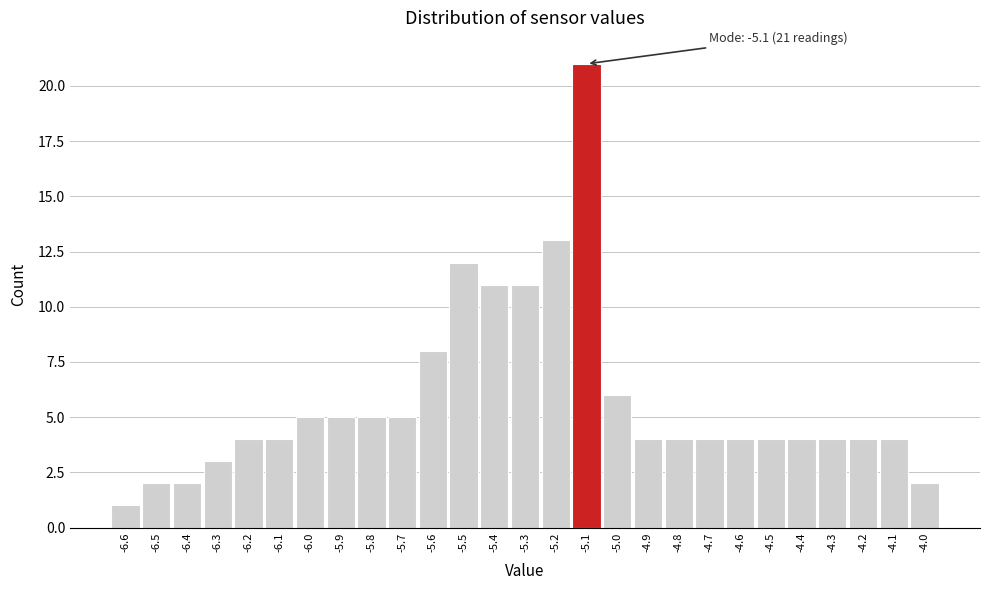

Which range on the x-axis has the tallest bar?

-5.15 to -5.05